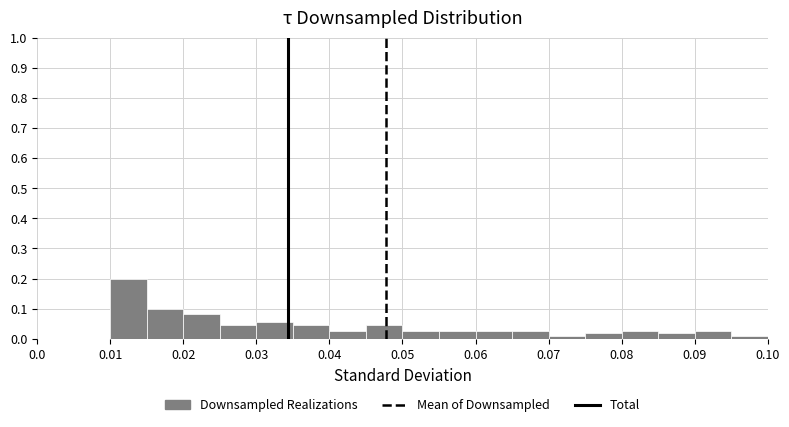

Which range on the x-axis has the tallest bar?

0.010 to 0.015